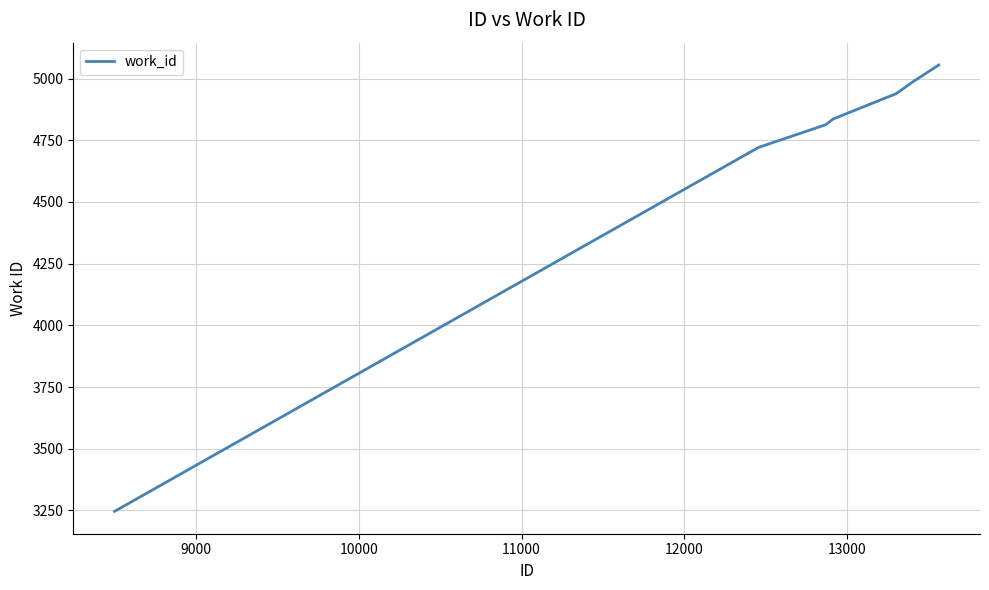

What is the difference between the maximum and minimum values?

1809